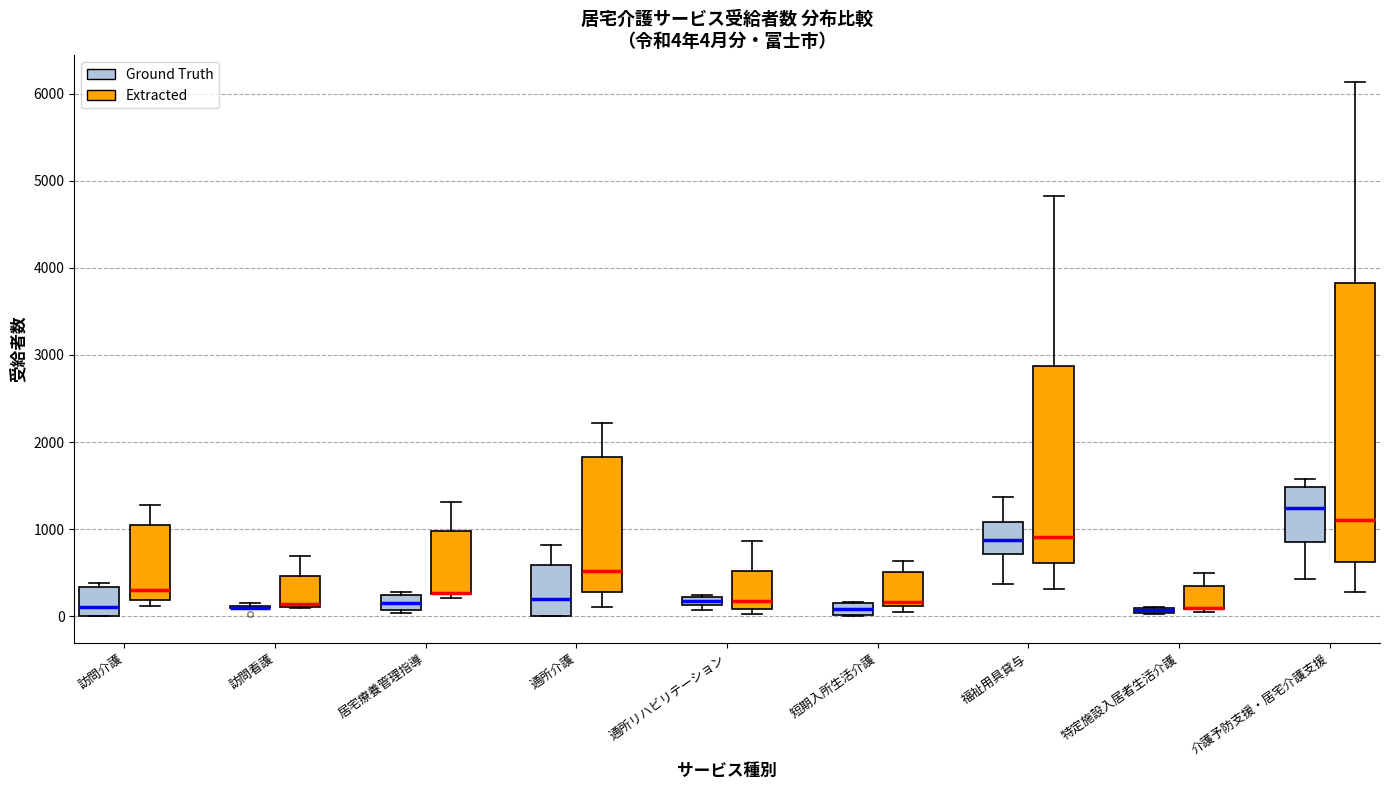

Which box is the tallest, from its lower edge to its upper edge?

介護予防支援・居宅介護支援 (Extracted)